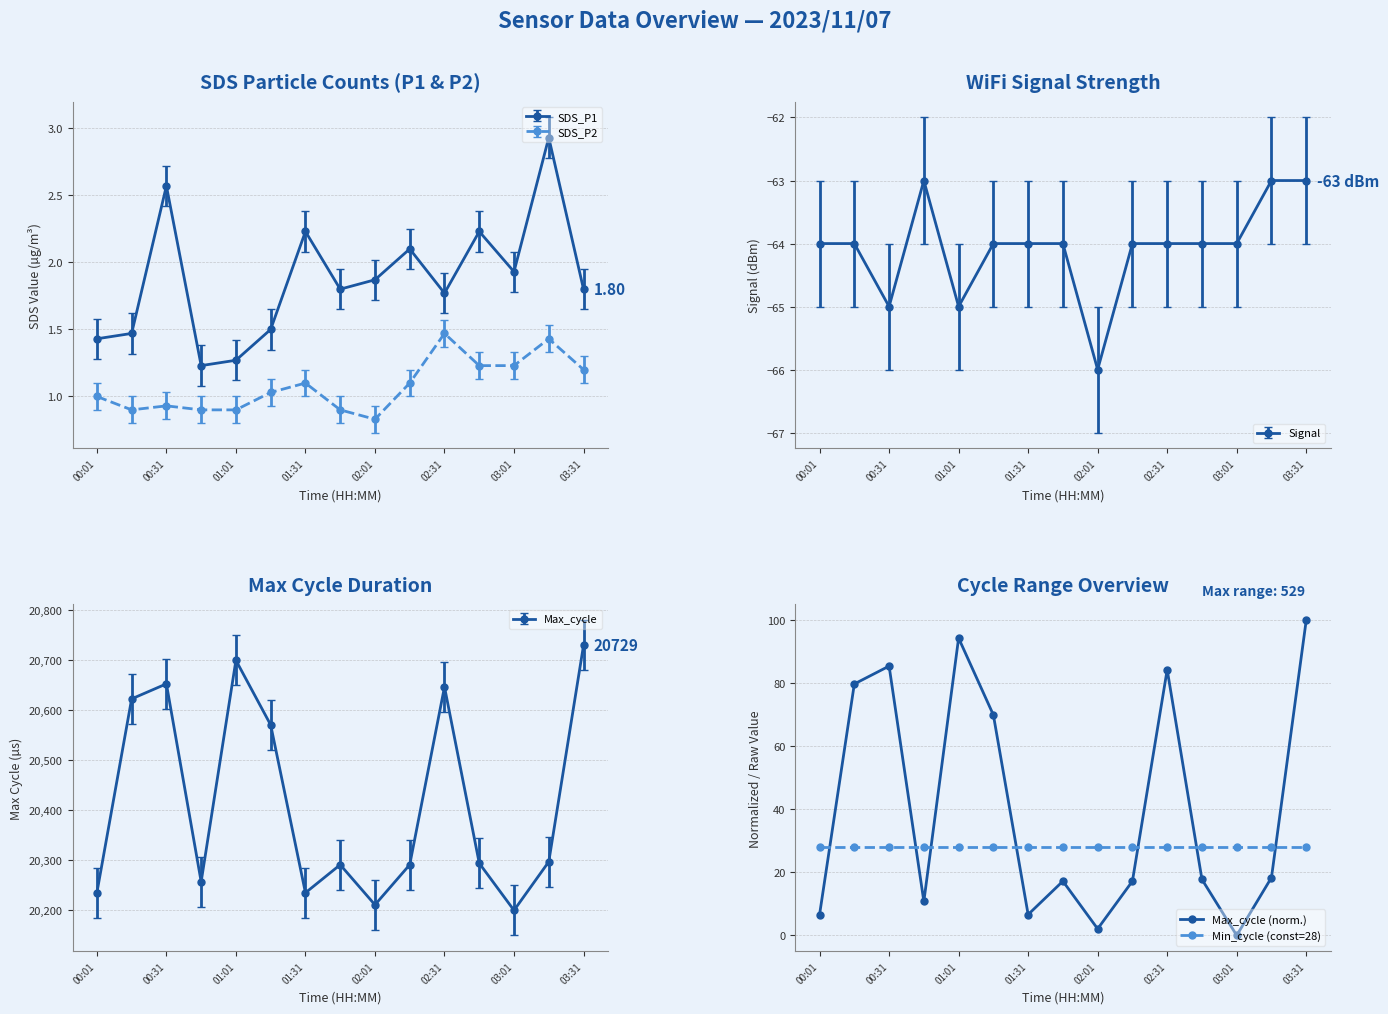

What is the average value of the Max_cycle (norm.) series?

40.7